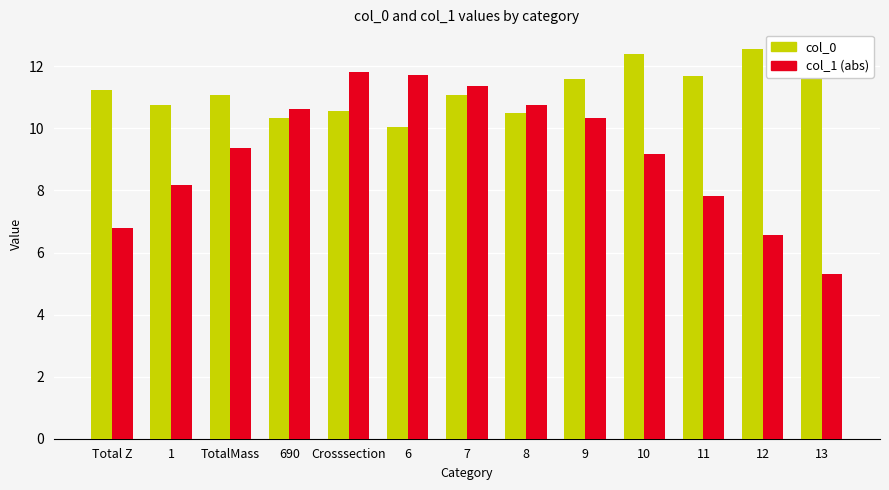

Which series has the largest range (max minus min)?

col_1 (abs)